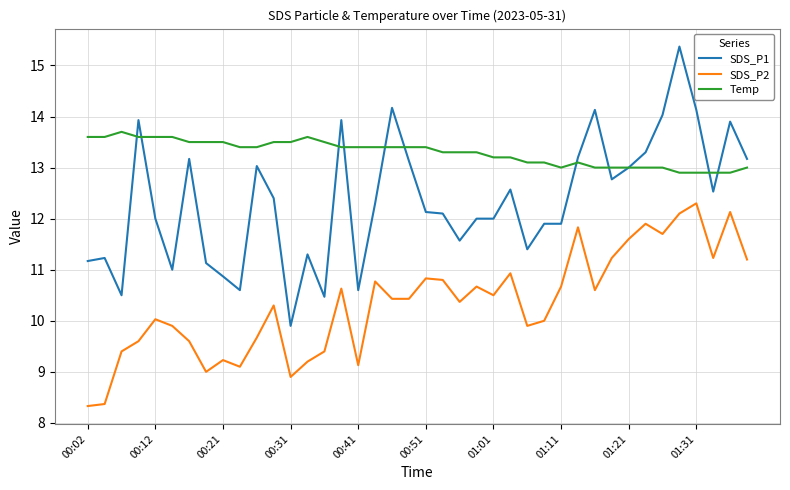

List the series in order of their peak value, lowest first.

SDS_P2, Temp, SDS_P1